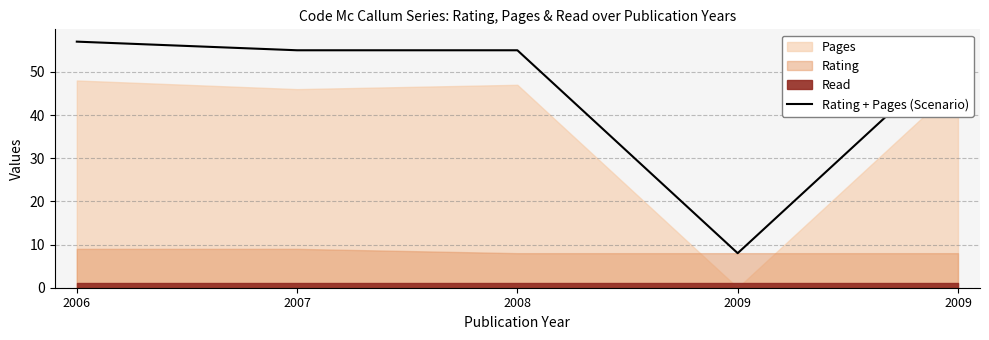

Reading left to right, list all the values displayed in this chart.

2006=57	2007=55	2008=55	2009=8	2009=55